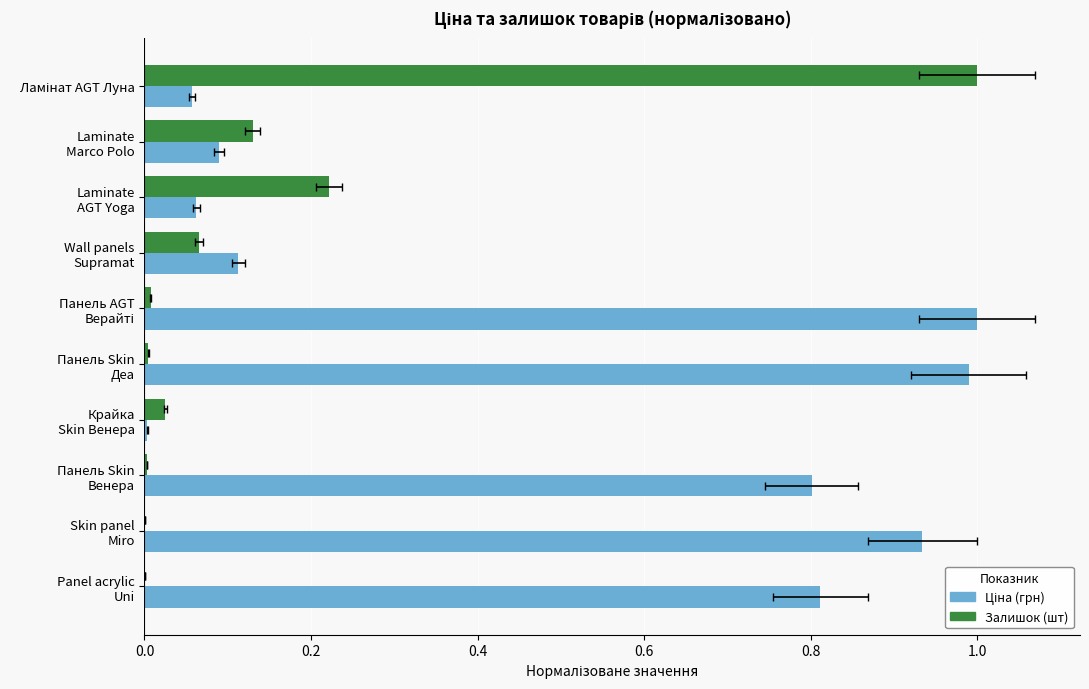

What is the difference between the maximum and second lowest values in the Ціна series?

0.9